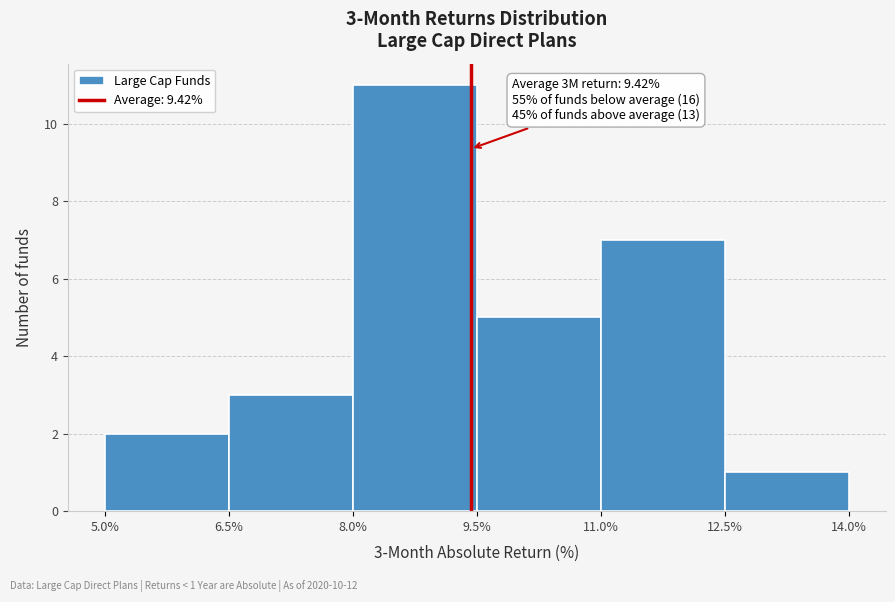

Which range on the x-axis has the tallest bar?

8.0% to 9.5%